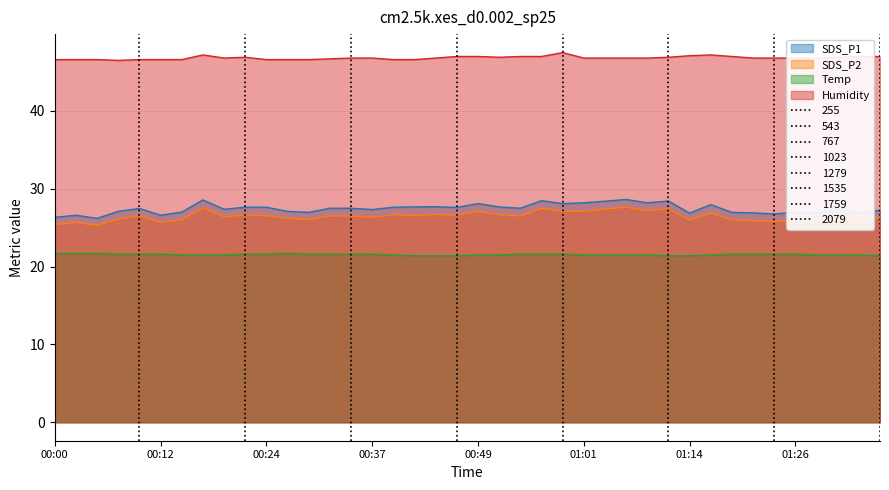

What is the spread (max minus min) of values at 00:00?

24.9